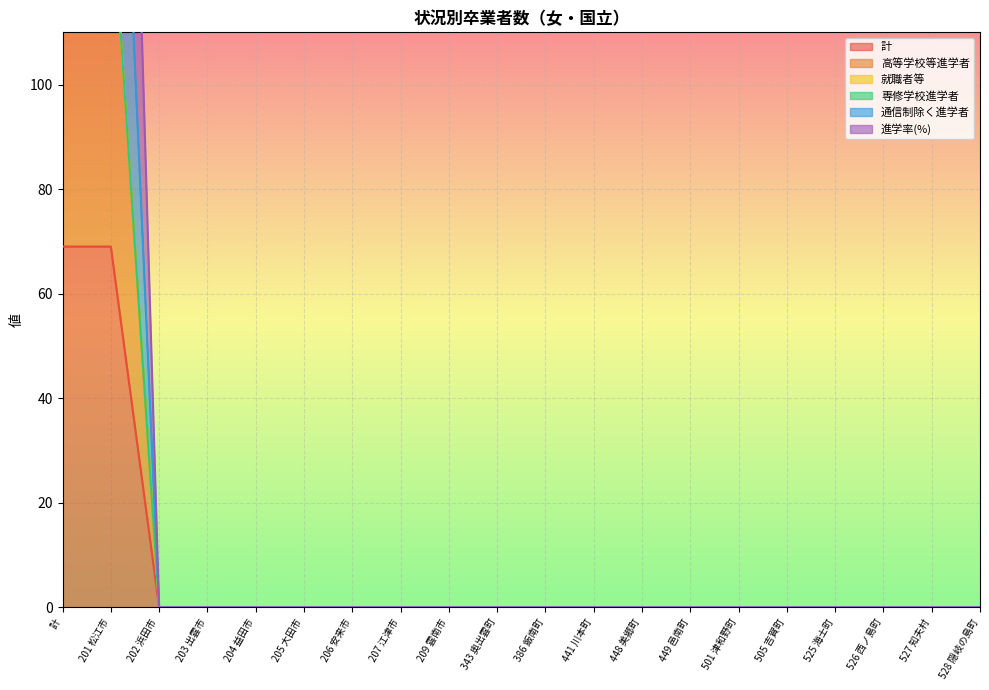

True or false: 進学率(%) and 計 cross at least once.

False